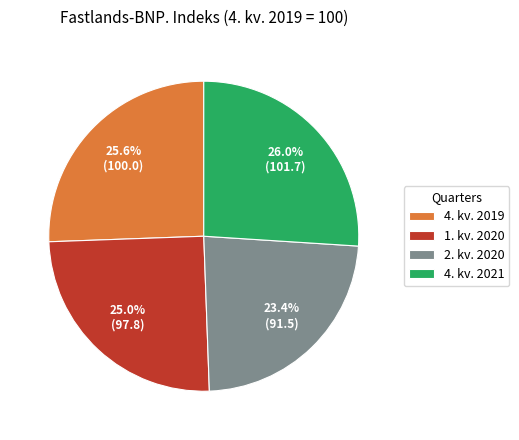

Is 4. kv. 2021 the majority of the pie?

No